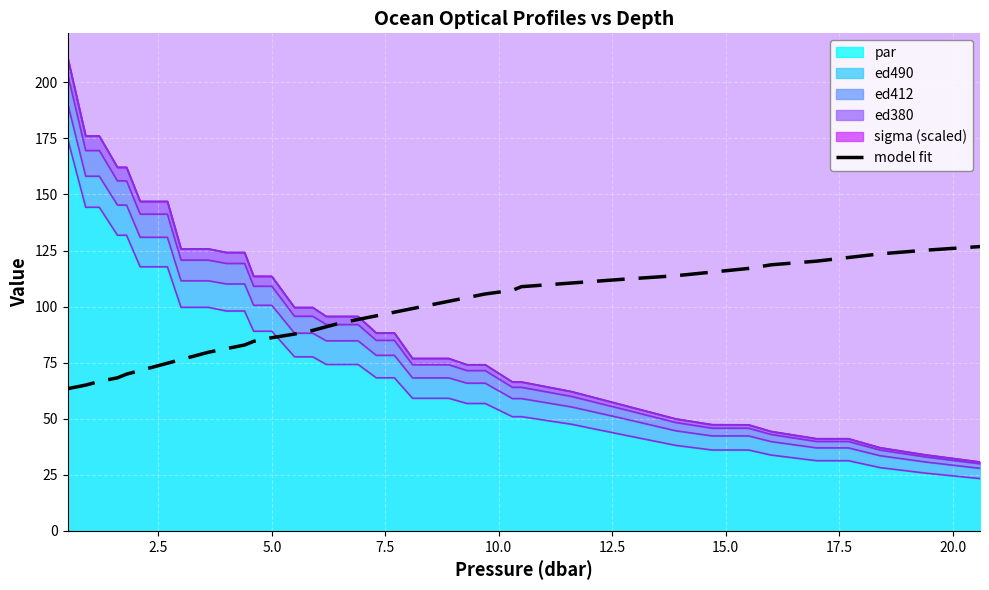

True or false: the data shows 152.0 at 30.

False